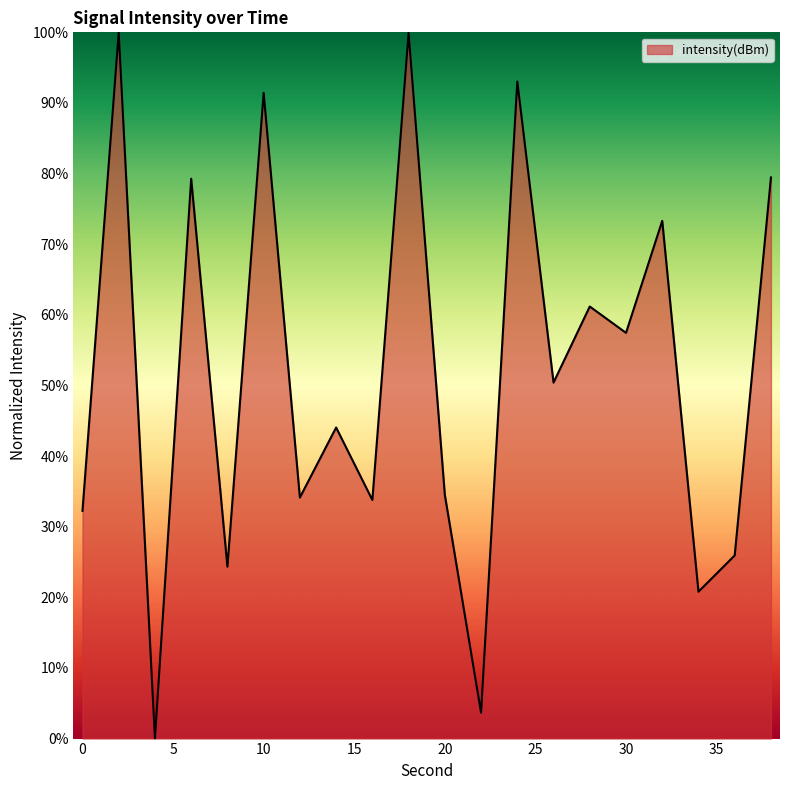

How many values are above zero?

19